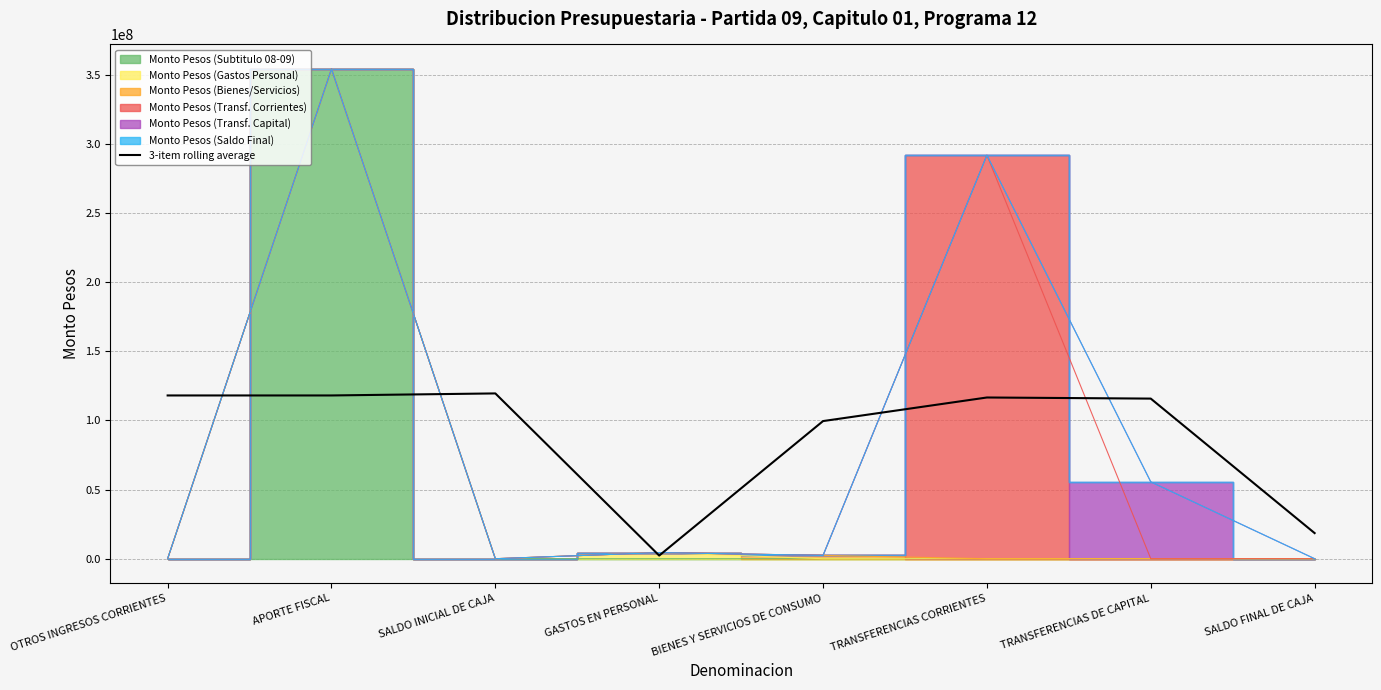

Where does the data first go above 116645223?

OTROS INGRESOS CORRIENTES